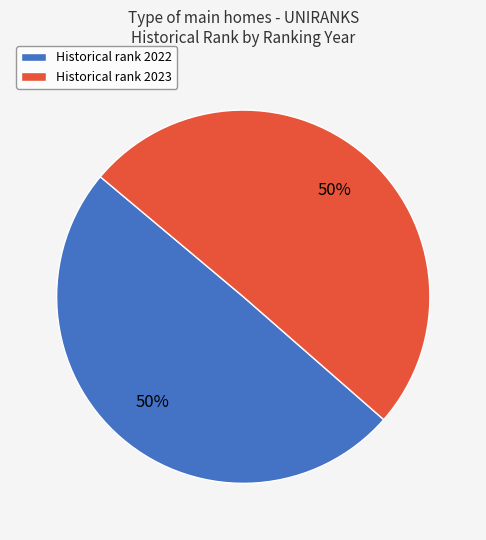

Do Historical rank 2023 and Historical rank 2022 together represent more than half of the pie?

Yes